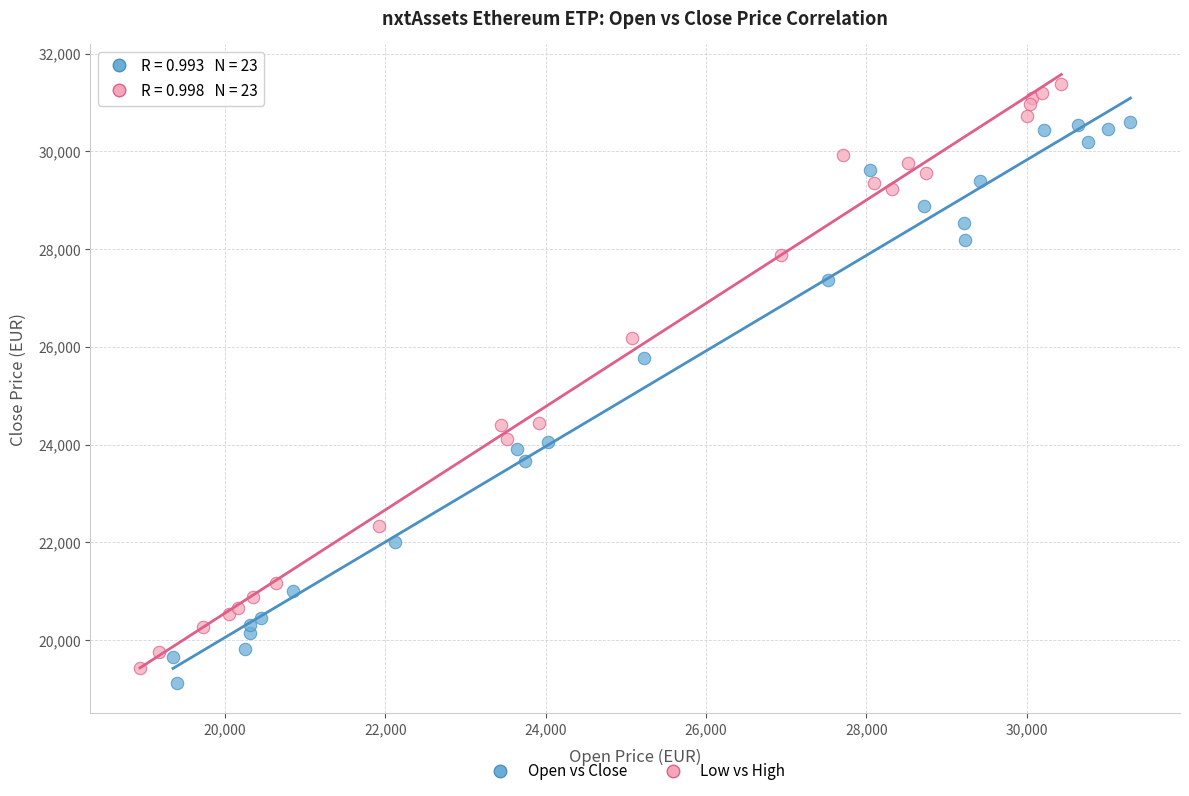

Which series has the widest spread of Y values?

Low vs High